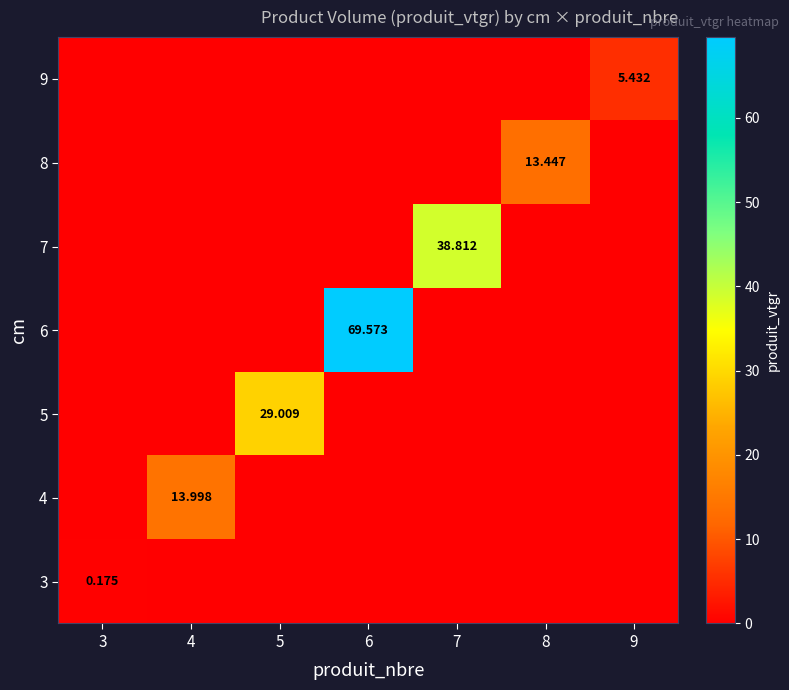

True or false: 6 has a value of 0.0 at 9.

True